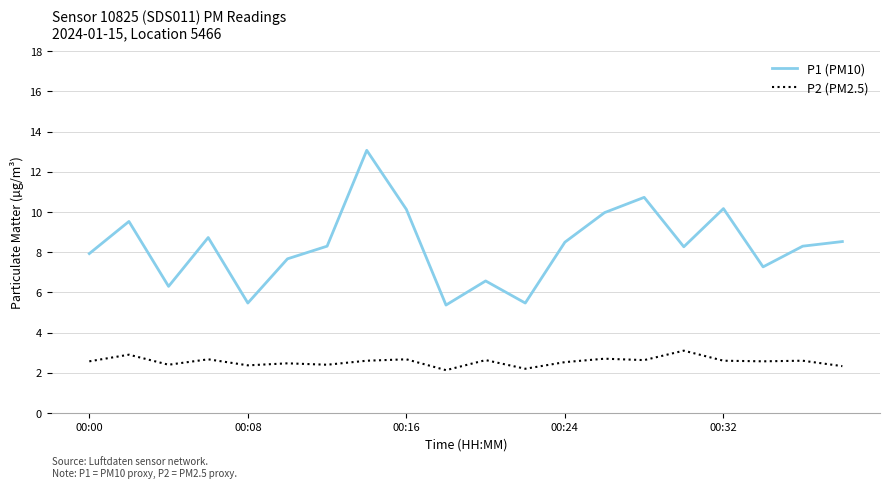

True or false: P2 (PM2.5) and P1 (PM10) intersect in this chart.

False